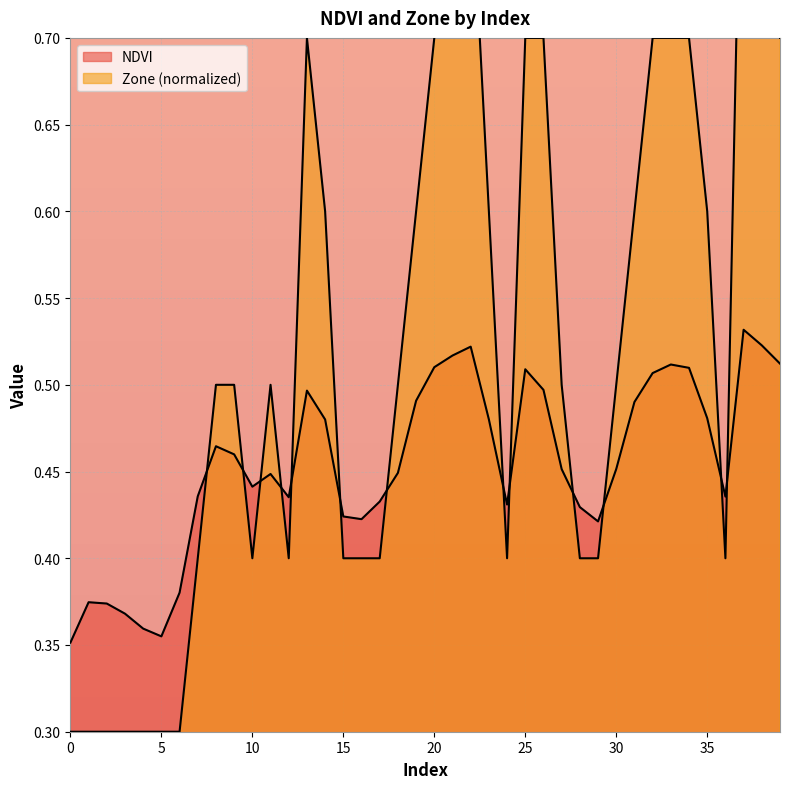

Which series has the largest range (max minus min)?

Zone